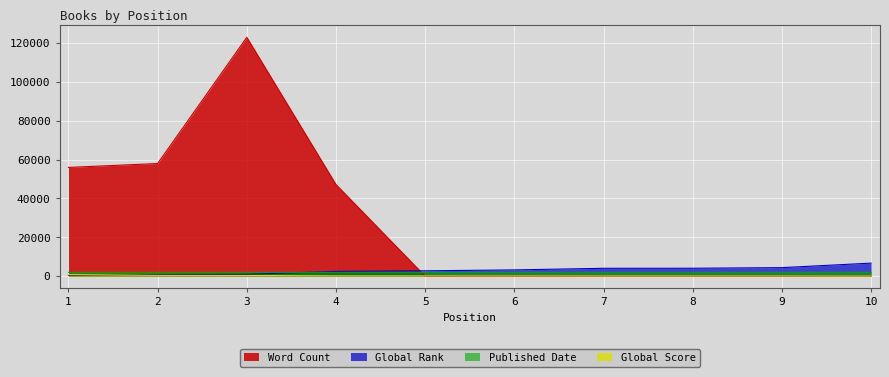

At which label does Global Score reach its minimum?

10